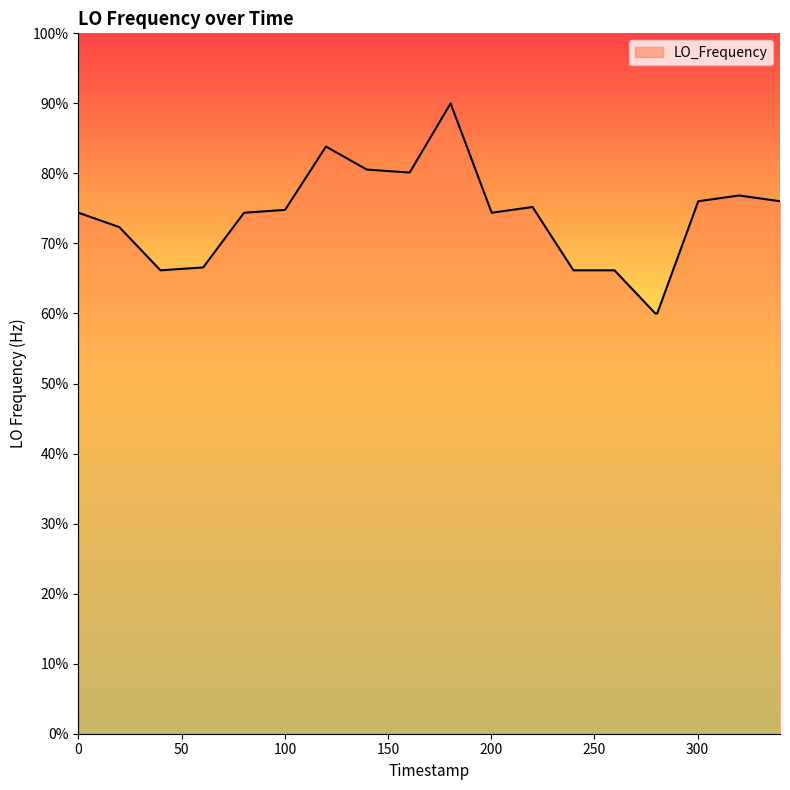

Is this an area chart (filled region under the line)?

Yes